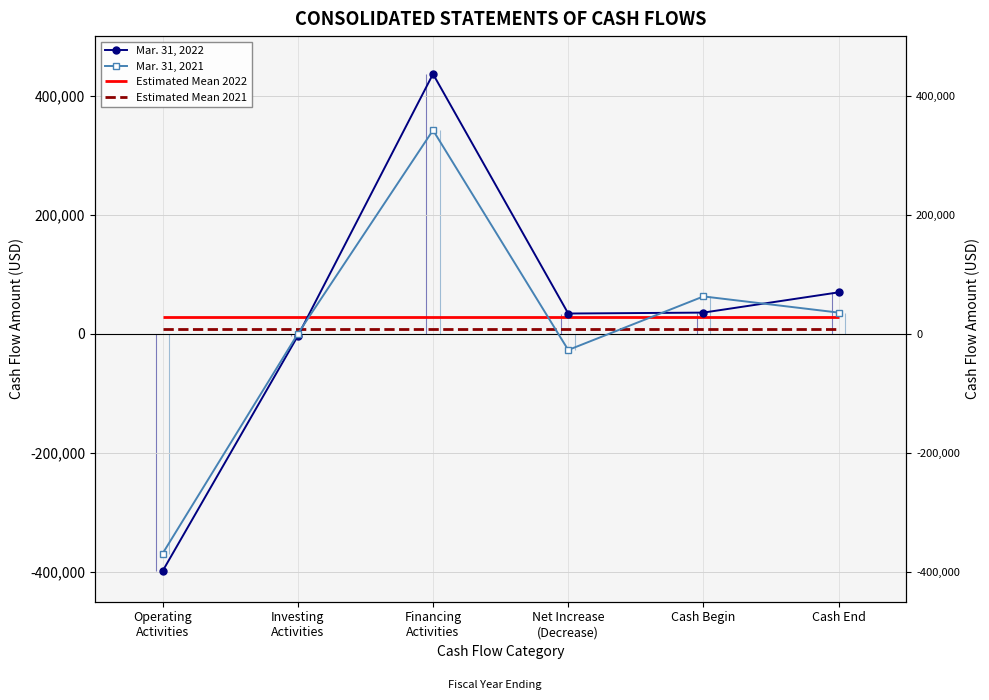

True or false: Mar. 31, 2022 and Mar. 31, 2021 intersect in this chart.

True